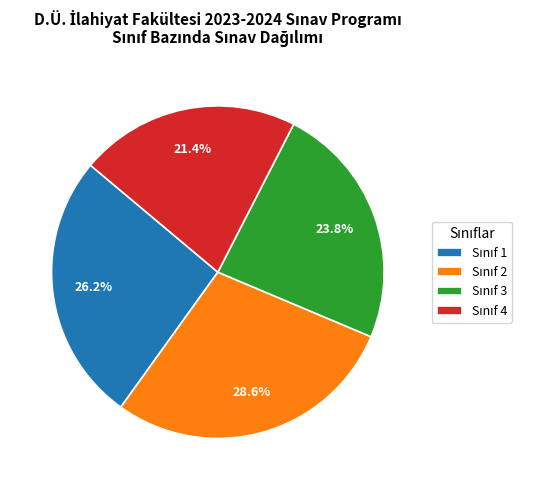

Is there a majority slice in this chart?

No